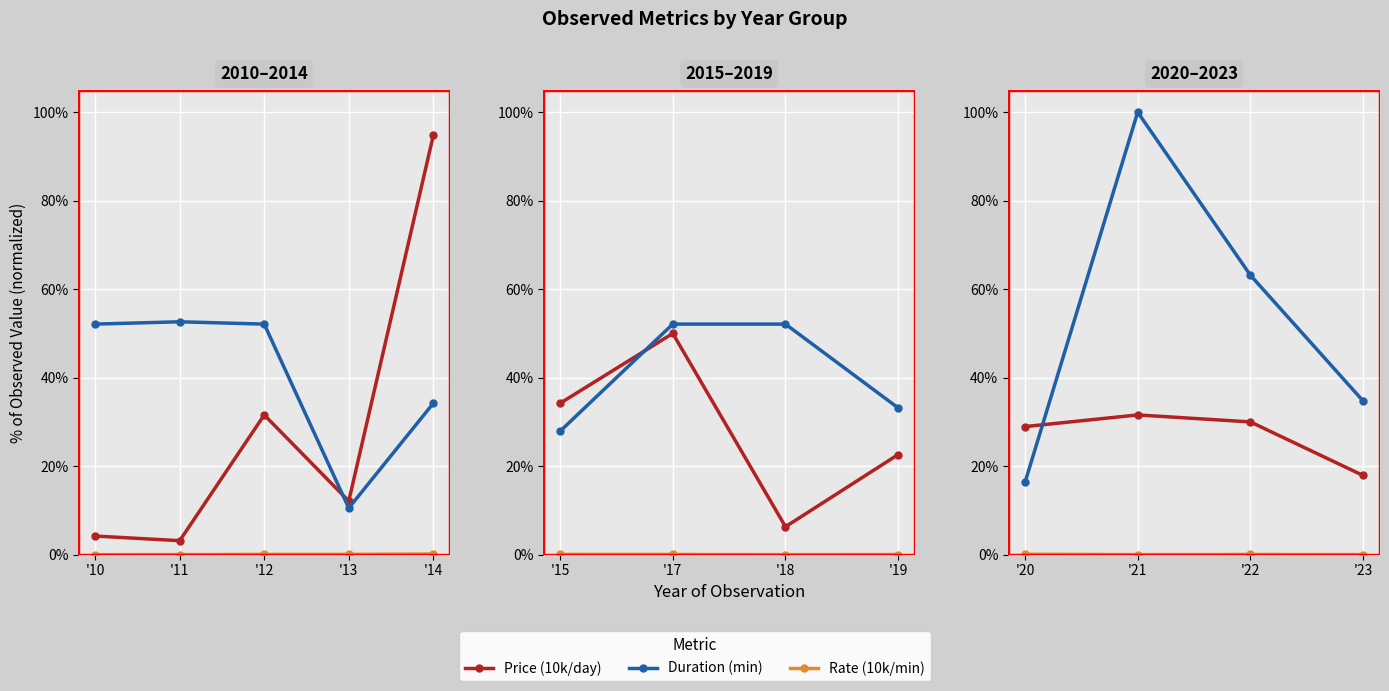

How many lines are shown in the chart?

3